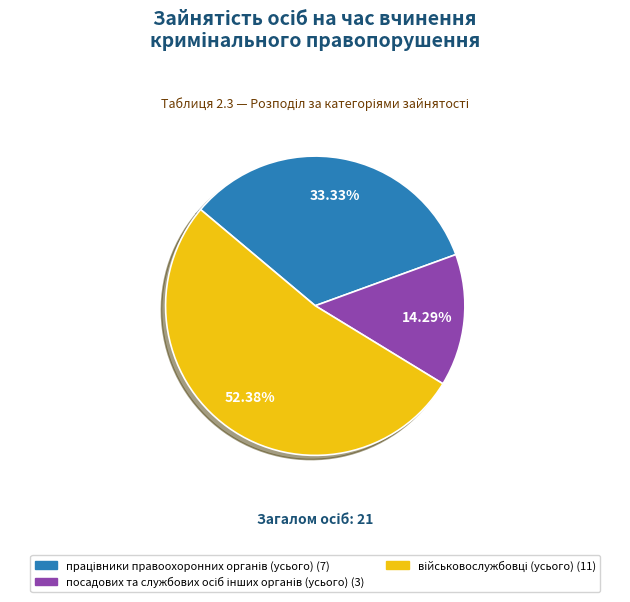

Is there a majority slice in this chart?

Yes